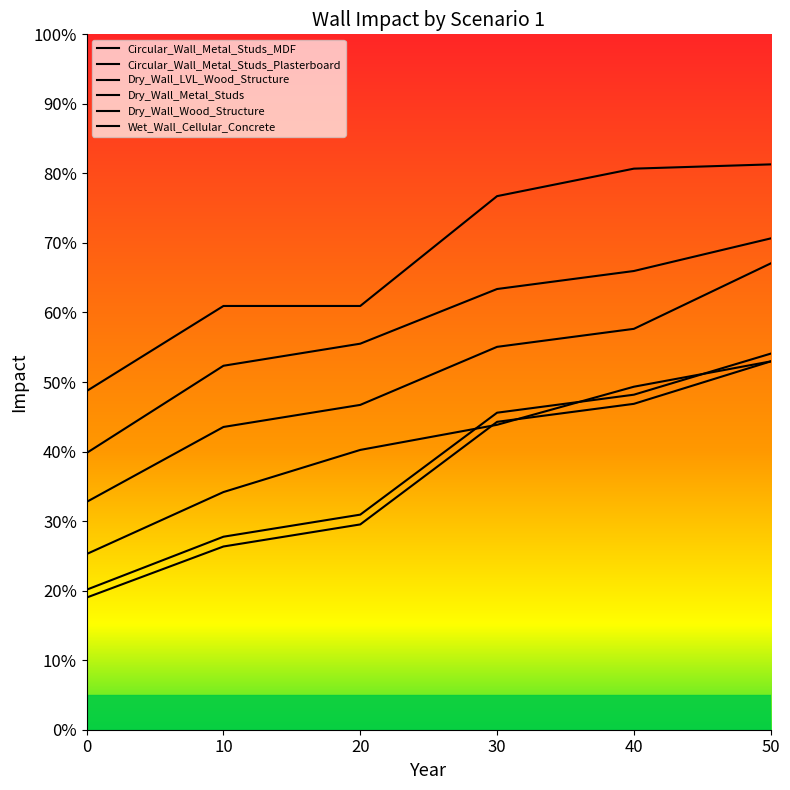

What are all the series names shown in the legend?

Circular_Wall_Metal_Studs_MDF, Circular_Wall_Metal_Studs_Plasterboard, Dry_Wall_LVL_Wood_Structure, Dry_Wall_Metal_Studs, Dry_Wall_Wood_Structure, Wet_Wall_Cellular_Concrete